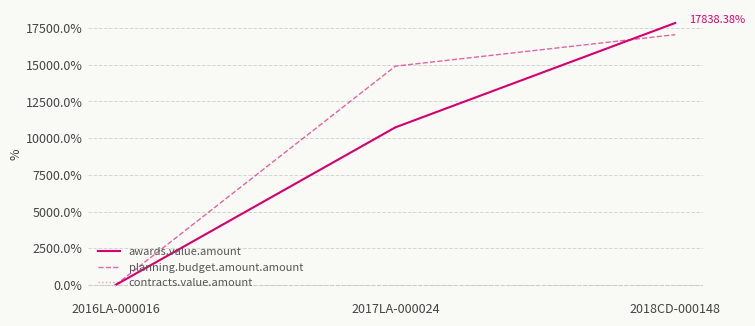

Is this an area chart (filled region under the line)?

No